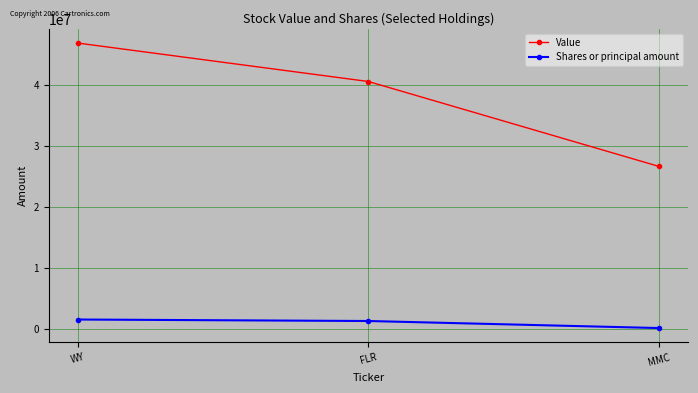

What is the value of the Value point at the 1st from the left?

46849300